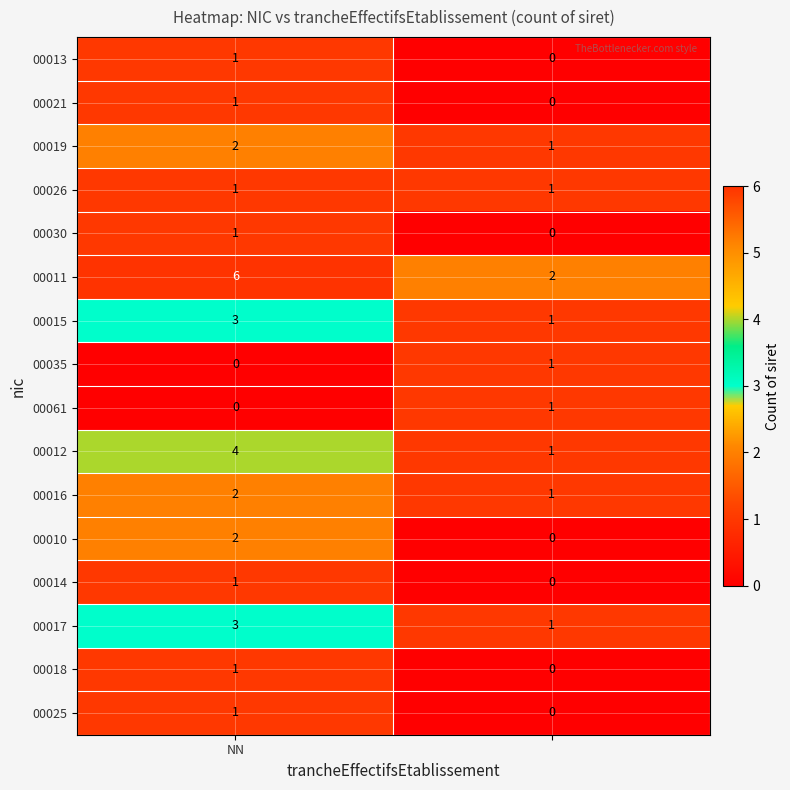

What is the greatest value displayed?

6